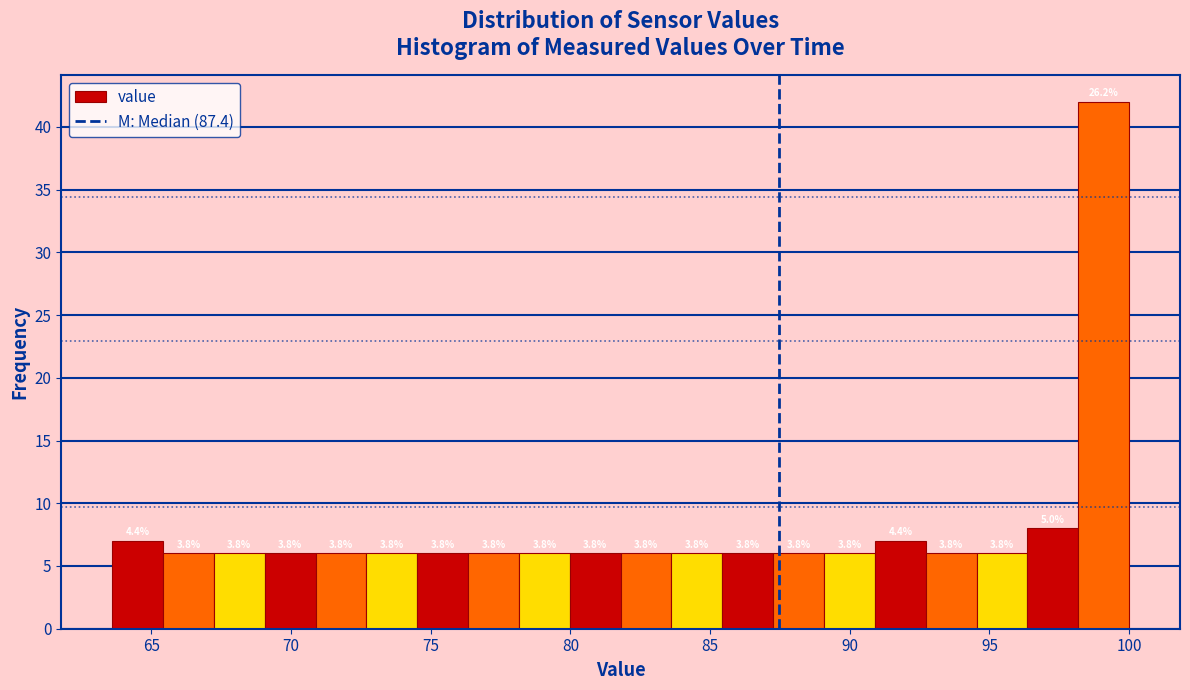

Around what value on the x-axis is the tallest bar? Give the approximate position of its centre, as read against the axis.

99.0